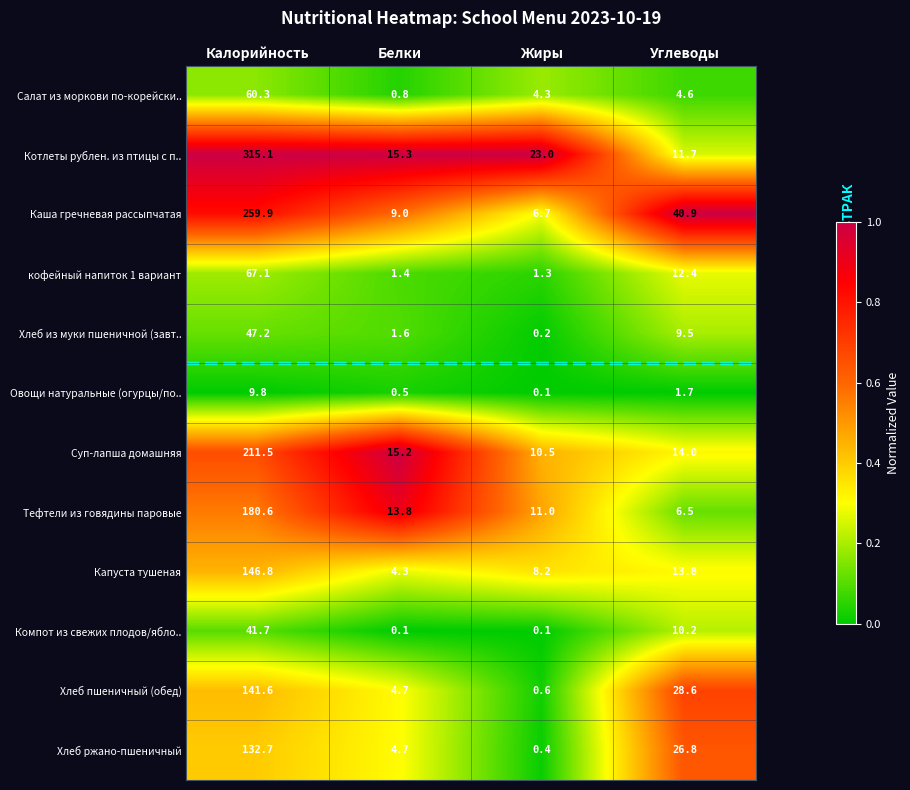

Read the Котлеты рублен. из птицы с п.. value at Жиры.

23.0